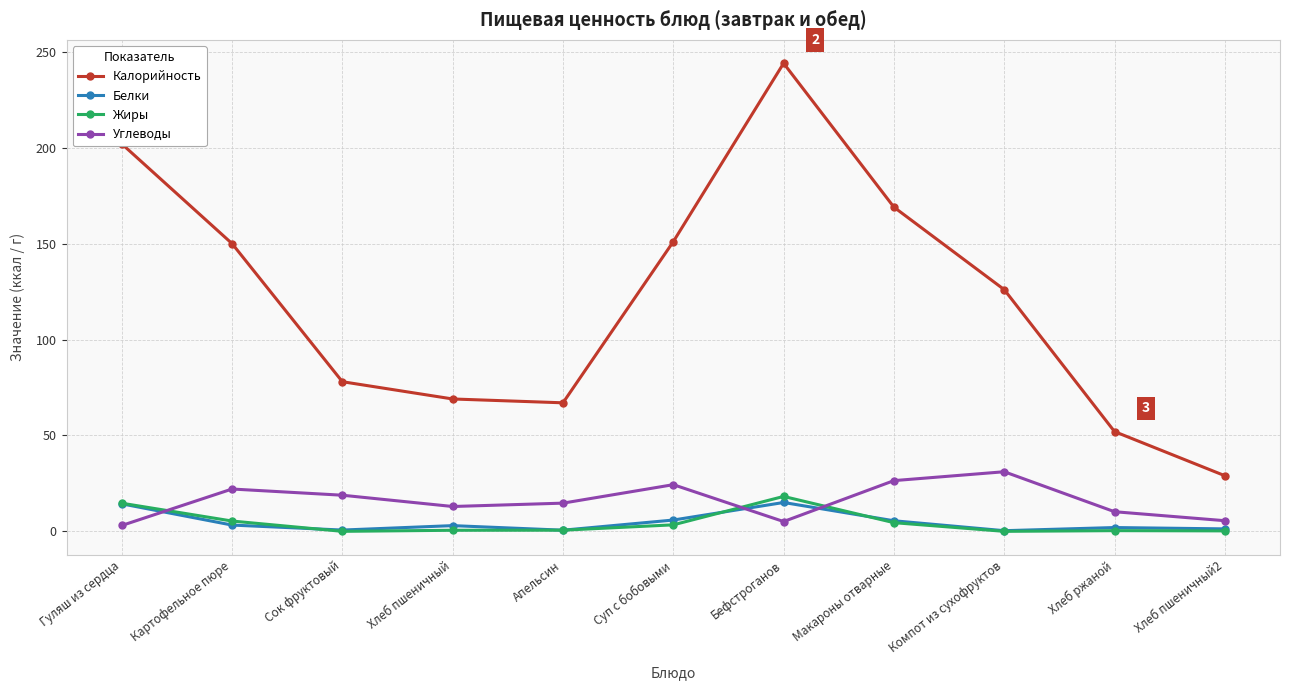

At which category is the sum across all series the highest?

Бефстроганов